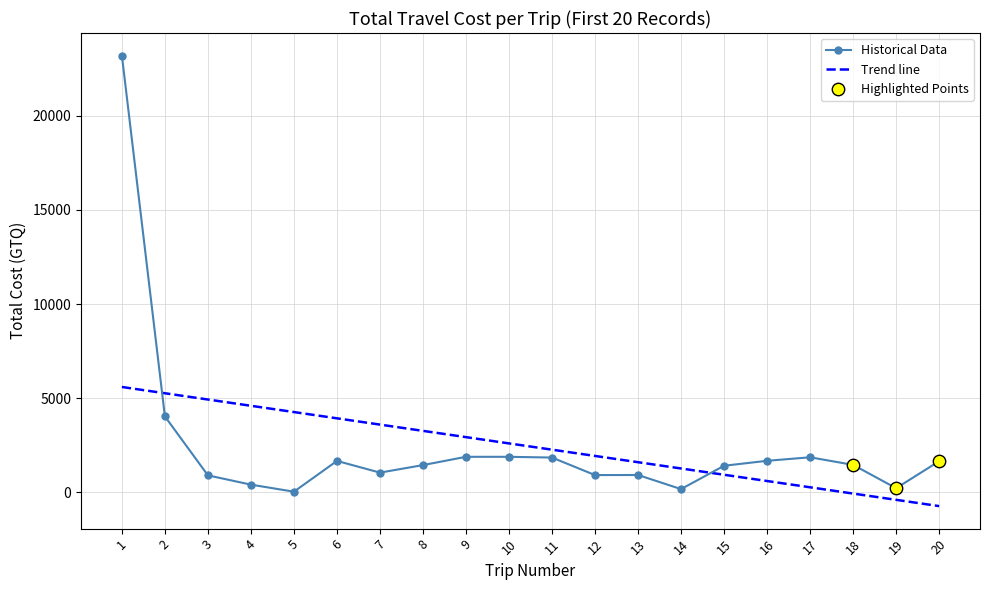

Between 12 and 11, which is larger?

11